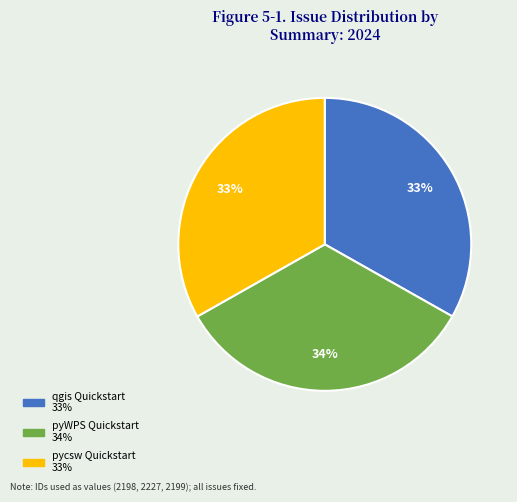

To the nearest percent, what is the average slice percentage?

33%